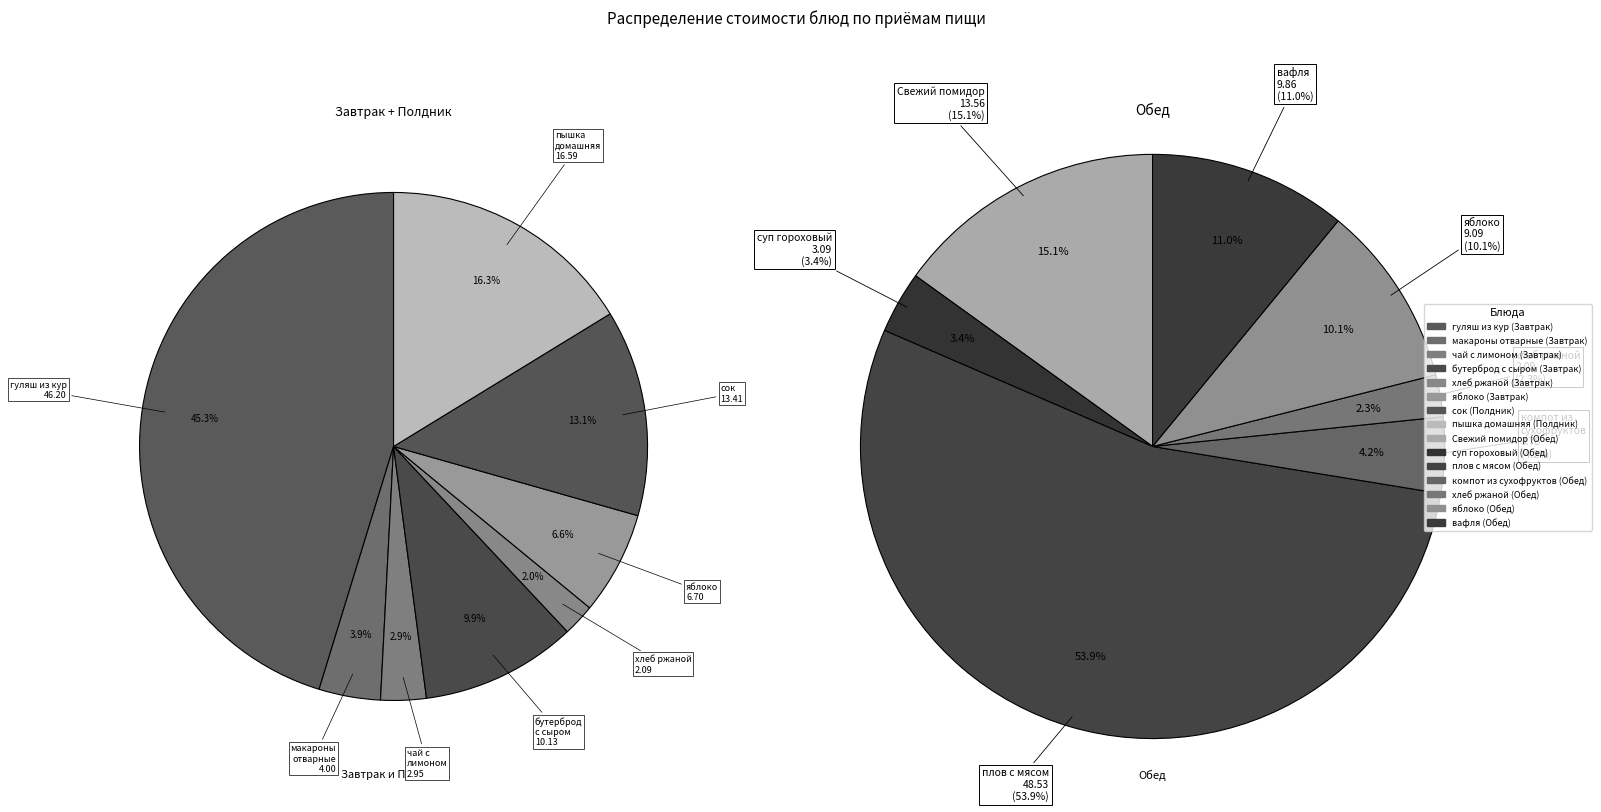

Count the number of slices in the pie.

15